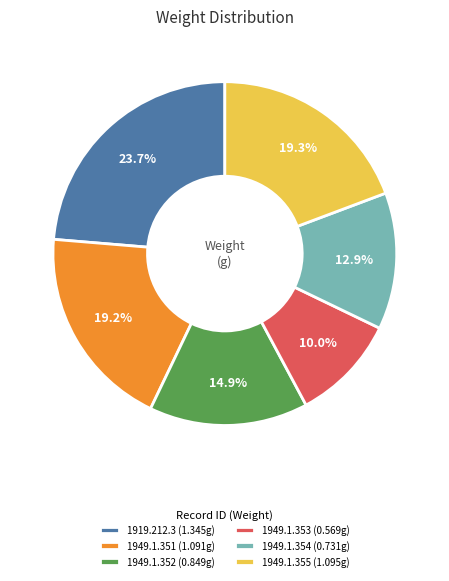

Does 1949.1.352 account for over 50% of the chart?

No